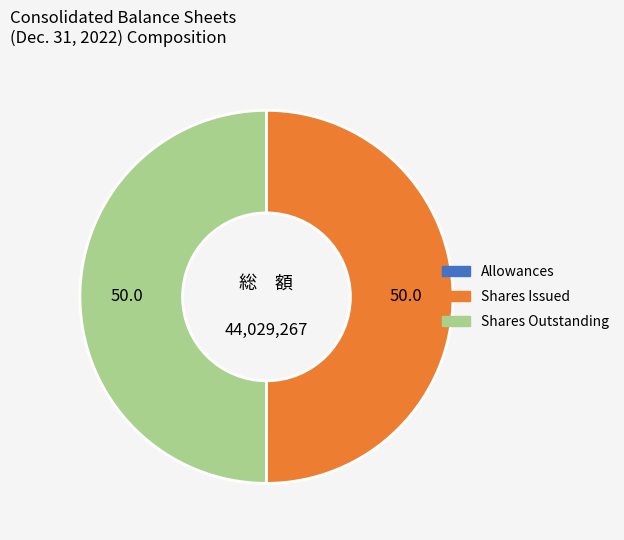

Is there a majority slice in this chart?

No